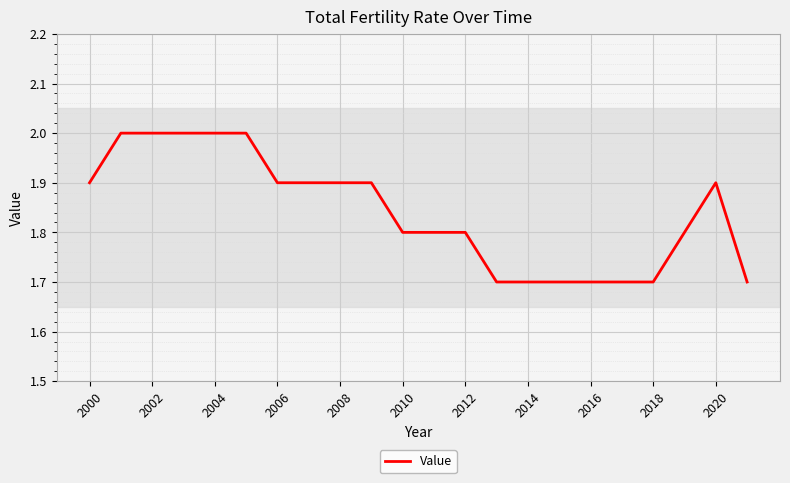

What is the greatest value displayed?

2.0